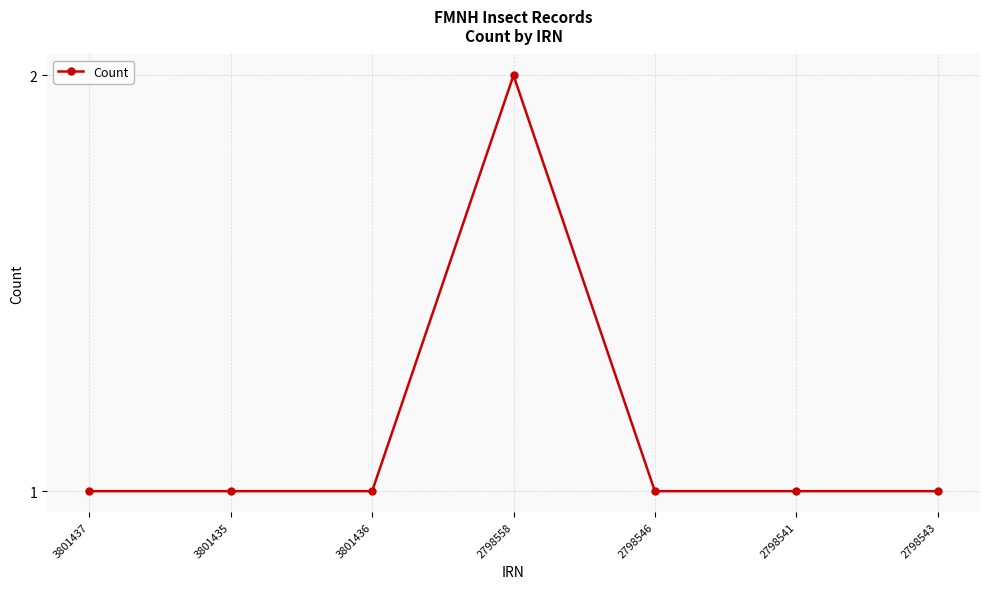

Reading left to right, list all the values displayed in this chart.

3801437=1	3801435=1	3801436=1	2798558=2	2798546=1	2798541=1	2798543=1